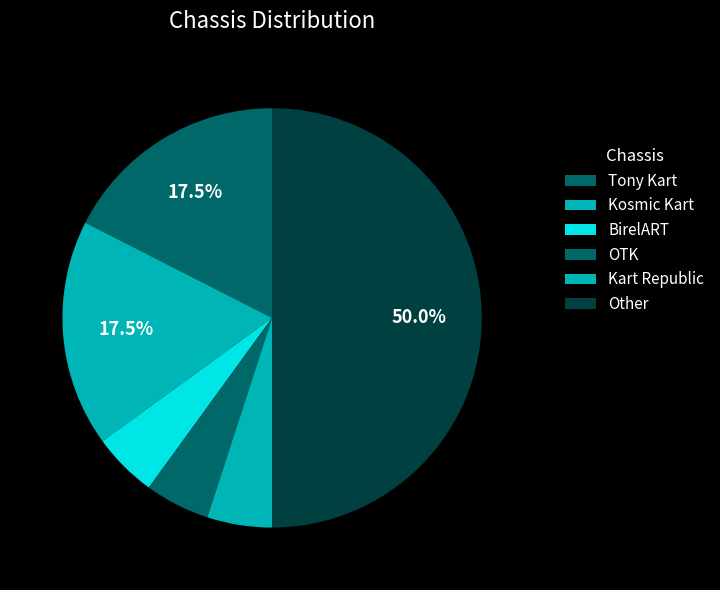

To the nearest percent, what portion does Other represent?

50%